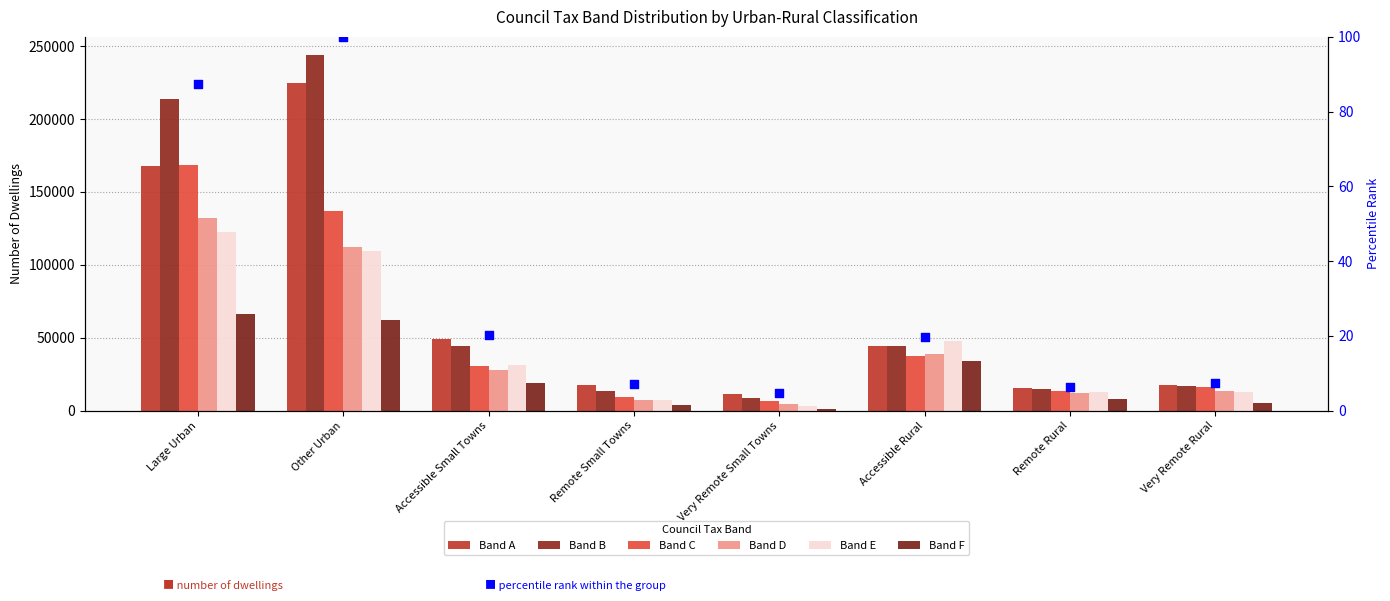

Is the value of Band B at Accessible Small Towns greater than the value of Band C at Very Remote Small Towns?

Yes